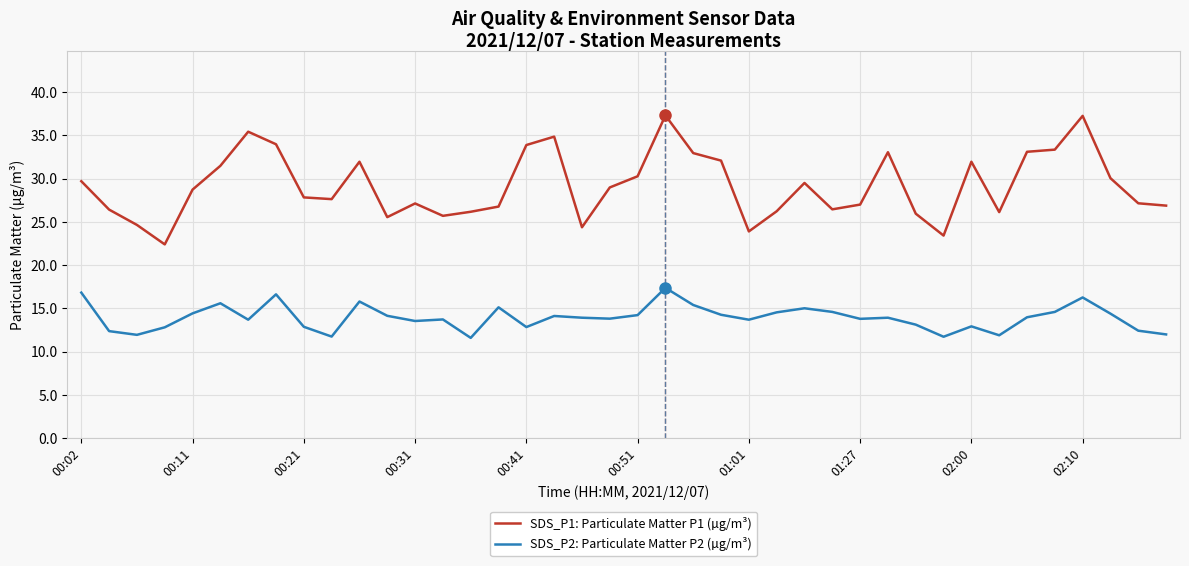

Which series has the widest spread of values?

SDS_P1: Particulate Matter P1 (µg/m³)